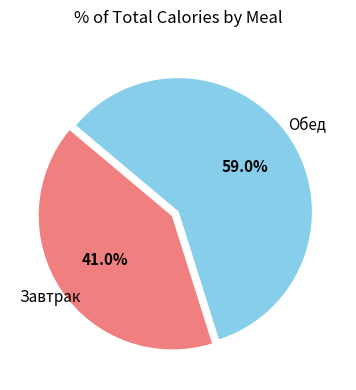

Is there a majority slice in this chart?

Yes